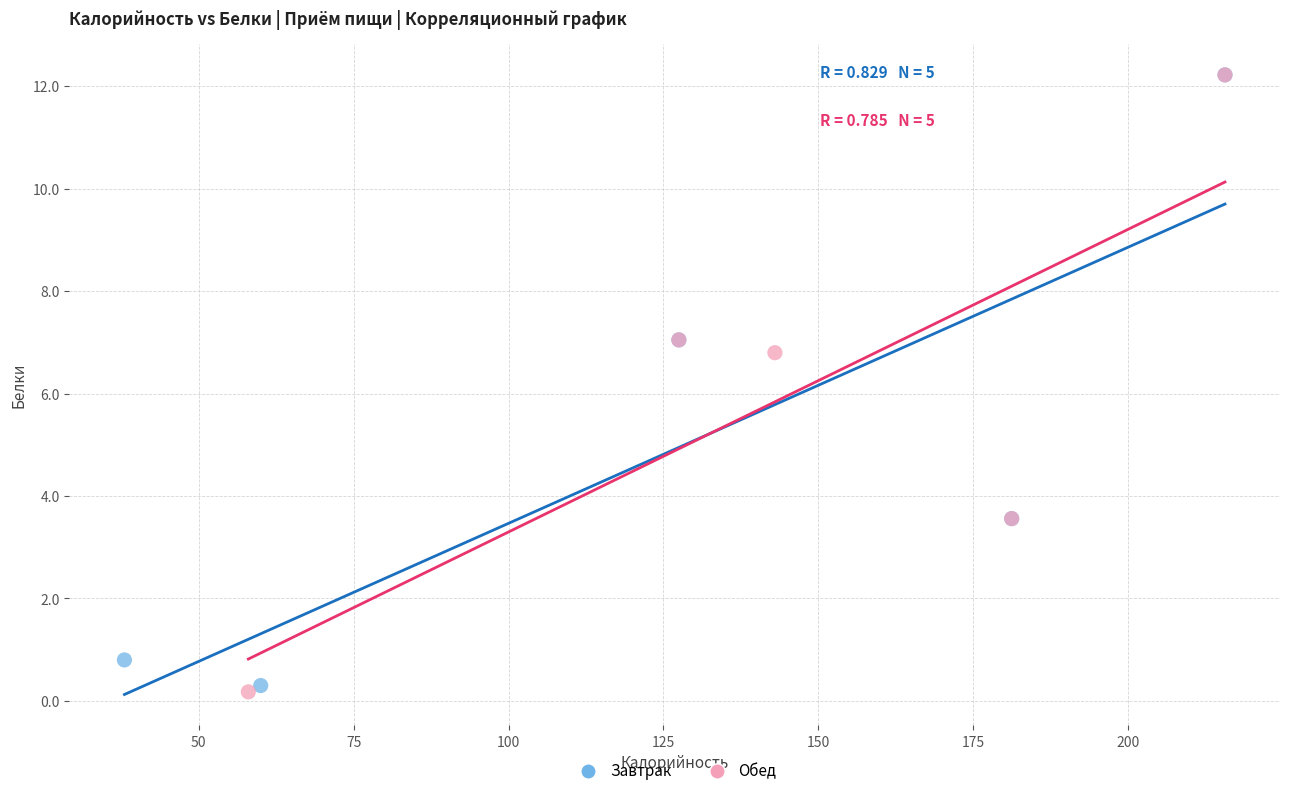

What are all the series names shown in the legend?

Завтрак, Обед